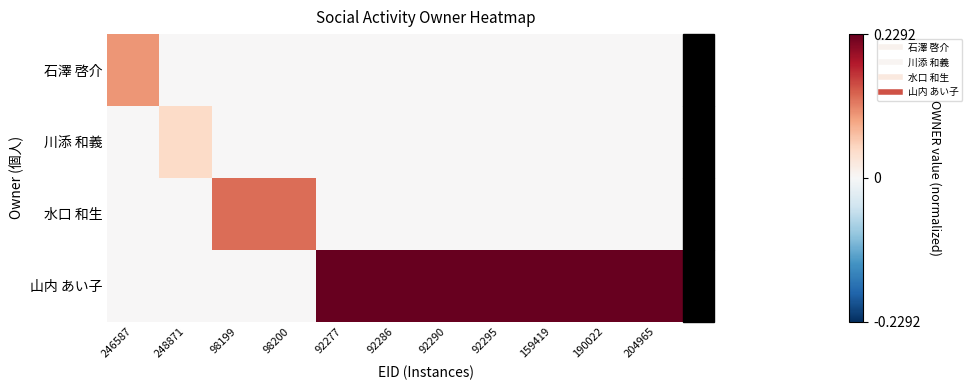

Rank the series by their maximum value, from highest to lowest.

山内 あい子, 水口 和生, 石澤 啓介, 川添 和義